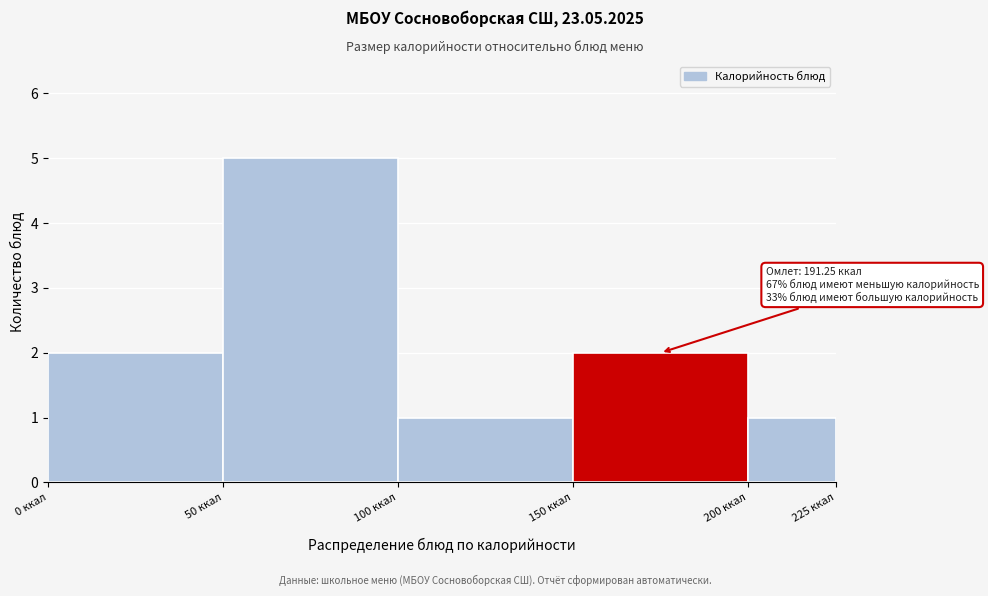

Which range on the x-axis has the tallest bar?

50 to 100